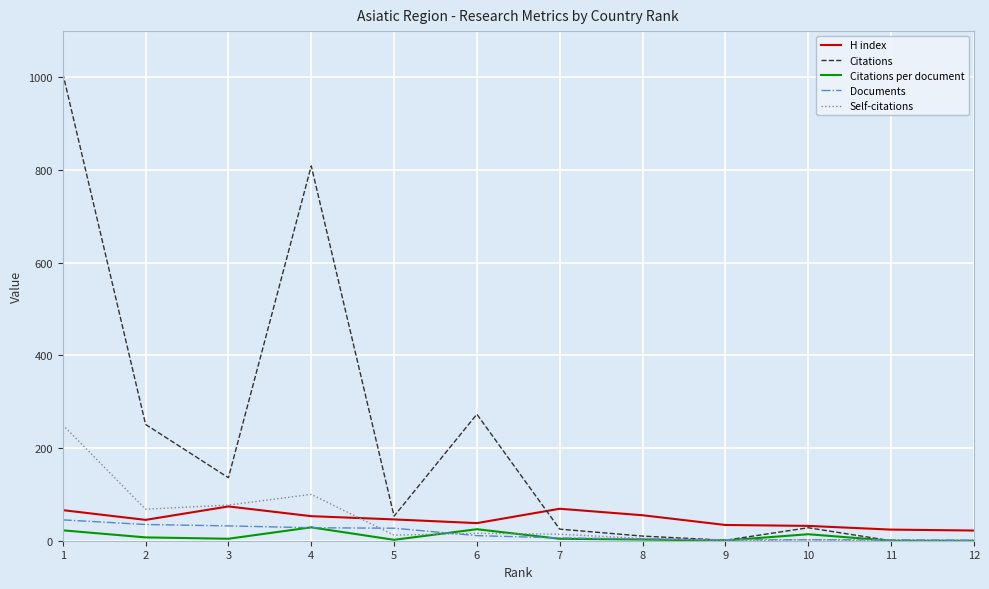

Does the chart display data point markers on the line(s)?

No